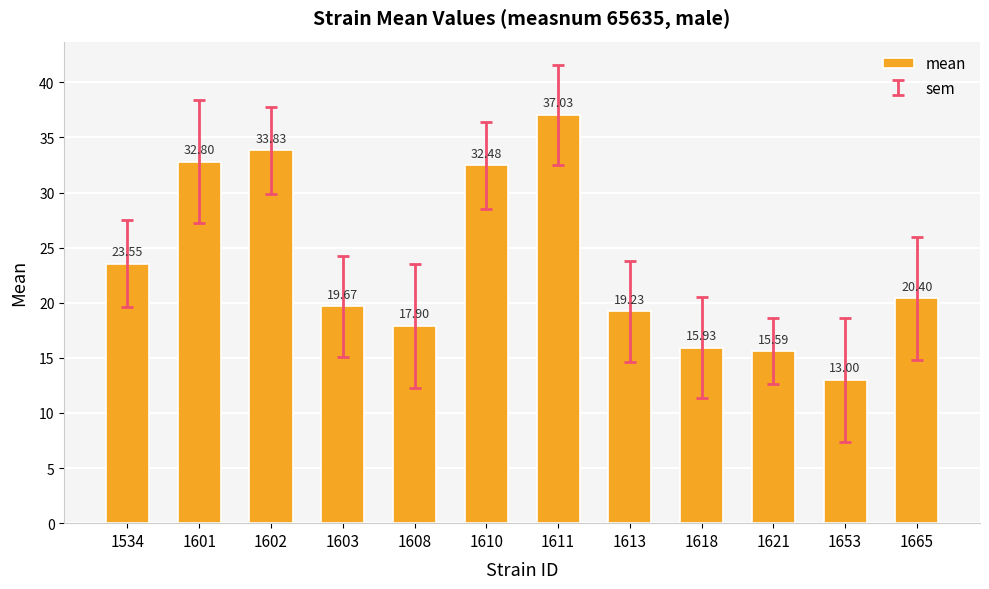

At which category does the chart reach its peak across all series?

1611